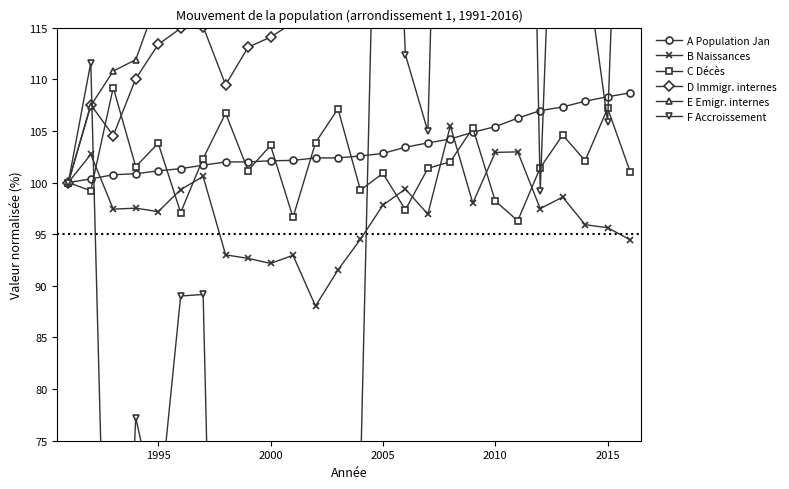

Which series ends up on top after the final intersection of F Accroissement and D Immigr. internes?

D Immigr. internes